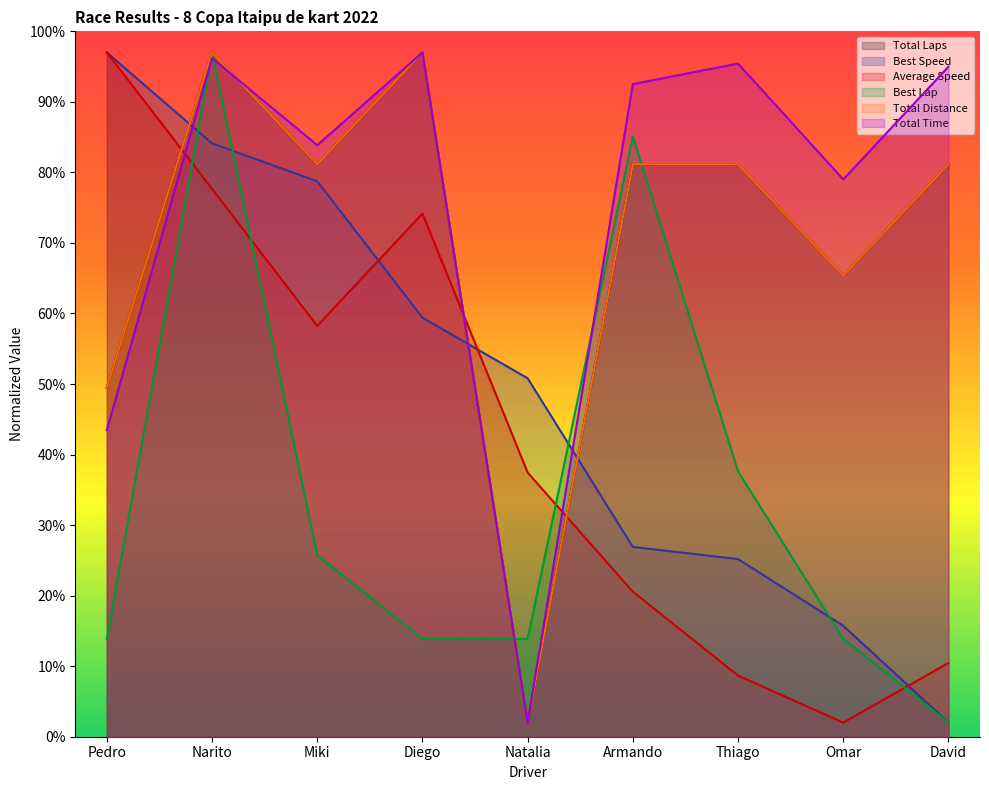

At which category is the sum across all series the highest?

Narito